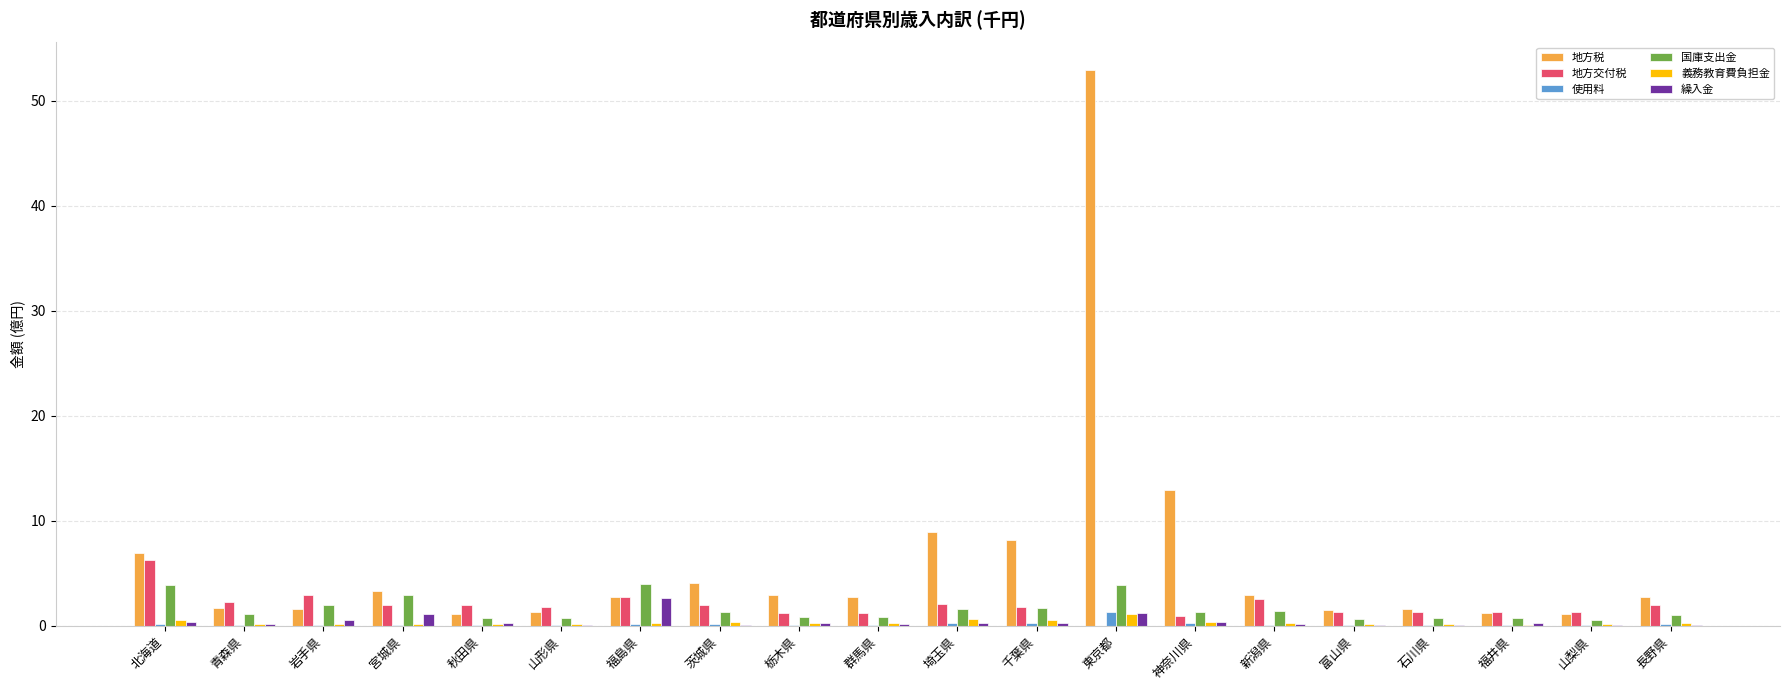

The 義務教育費負担金 series shows 1.2 at 東京都. True or false?

True